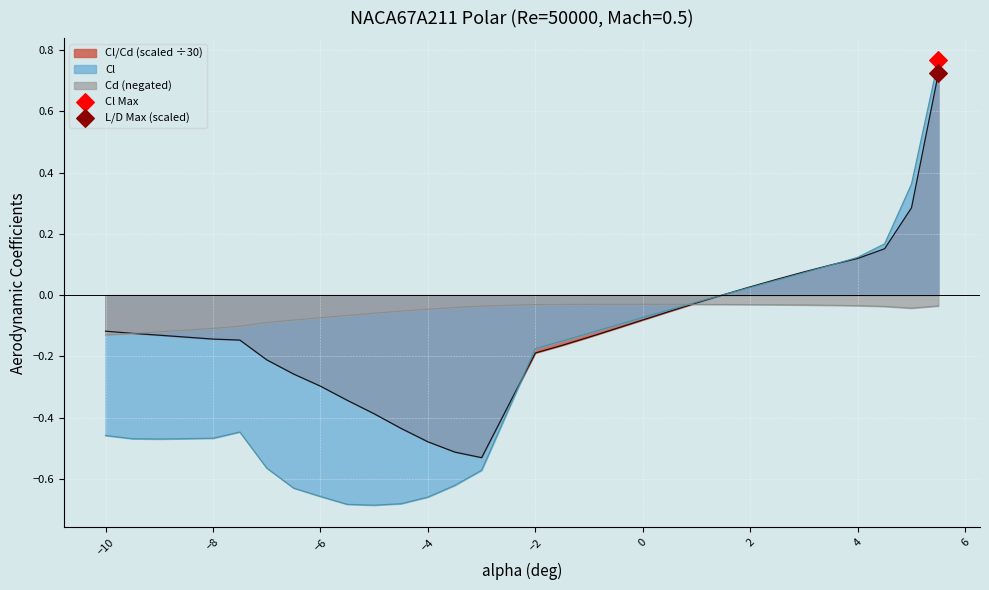

At how many categories does at least one series exceed 0?

9